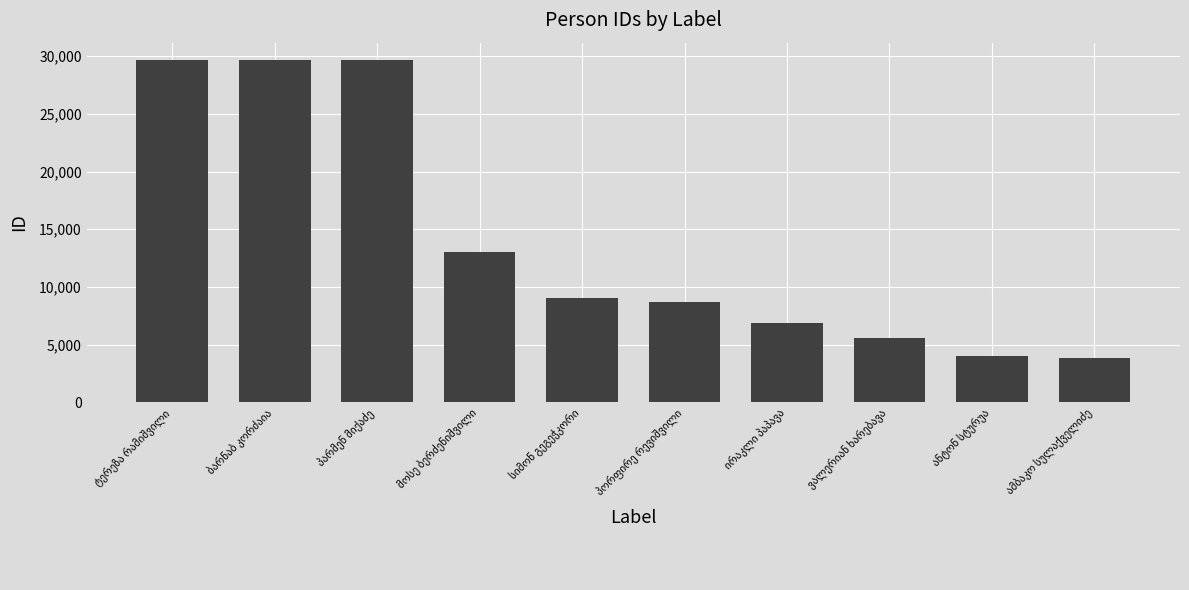

What is the value of the 1st bar from the left?

29685